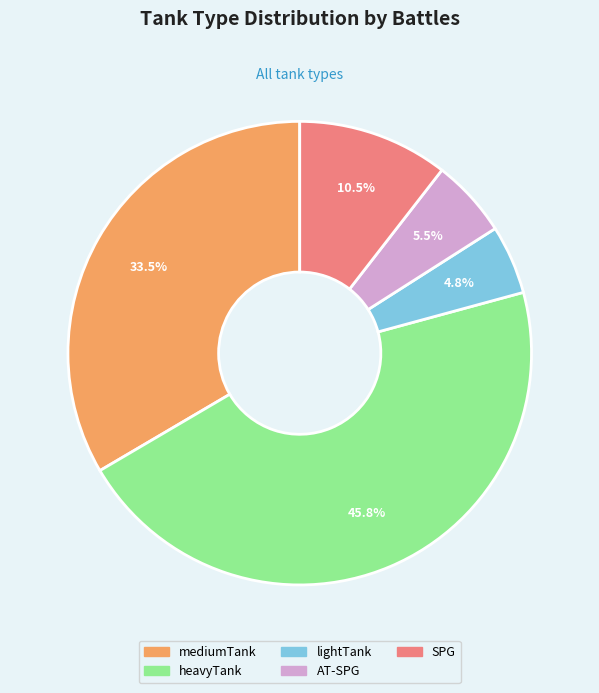

How many segments does this pie chart have?

5